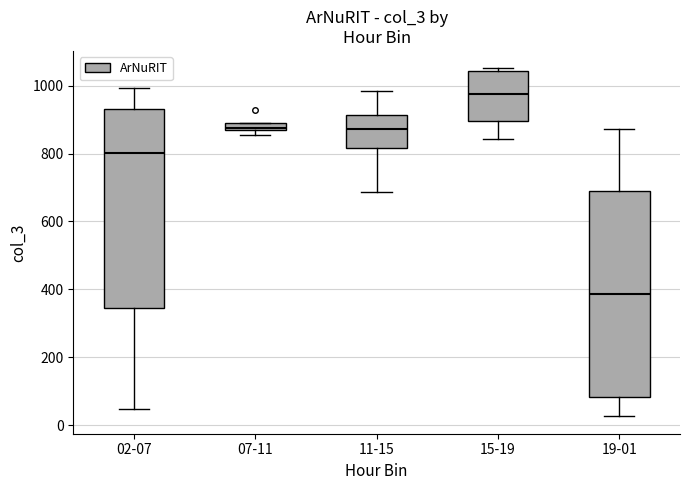

Where does the median line of the box for 19-01 sit on the y-axis? The values are not printed on the chart, so give them approximately, as read against the axis.

380